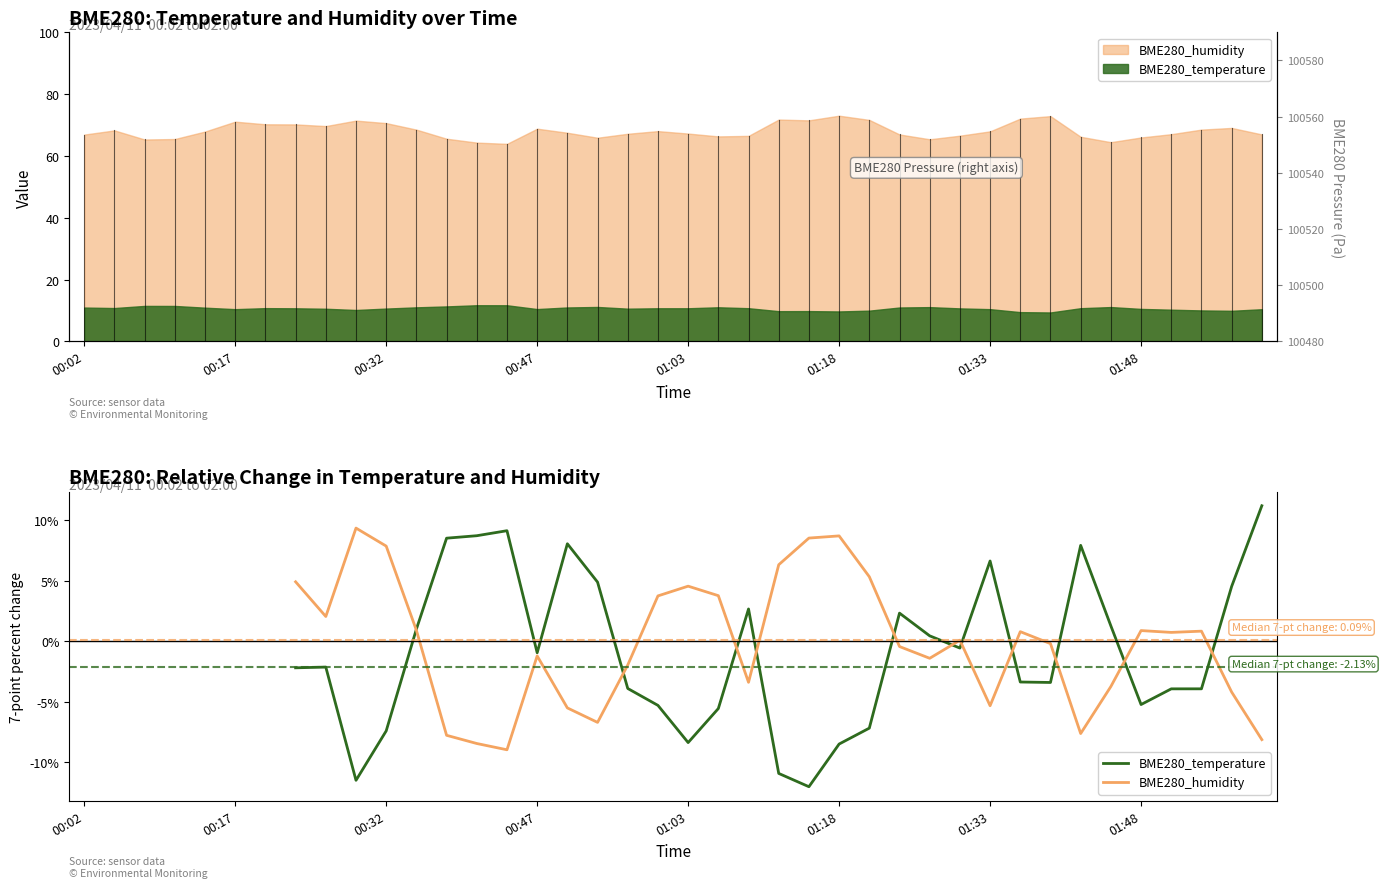

At which category does BME280_temperature reach its first local valley?

9